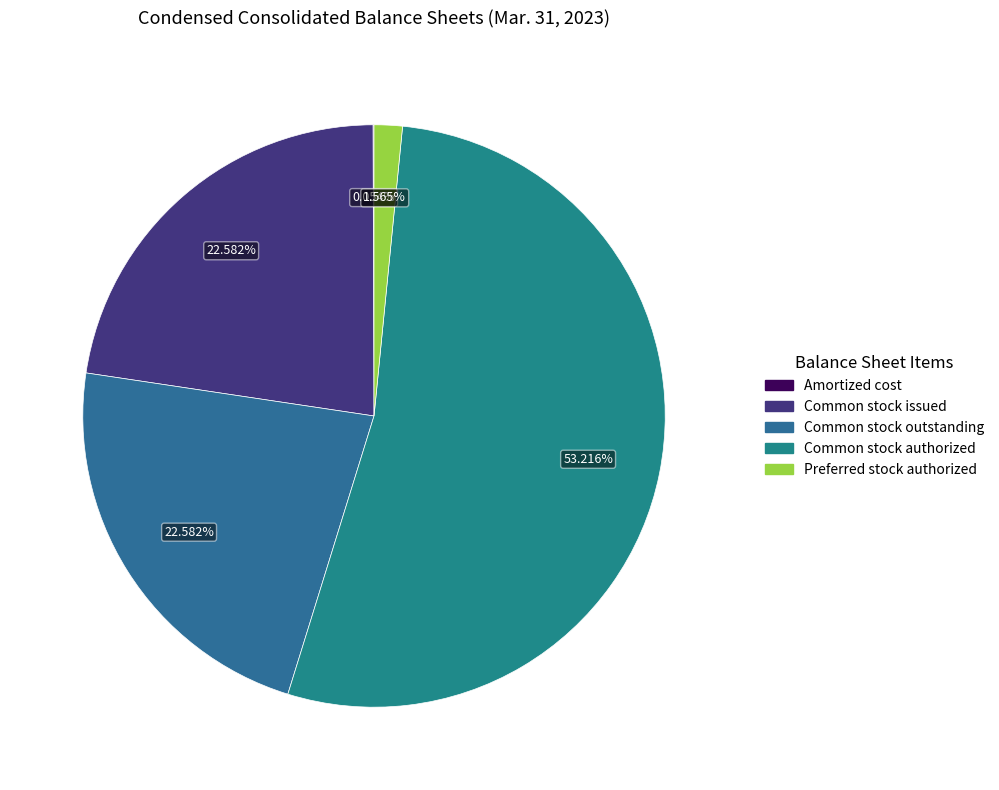

What is the smallest slice in the pie chart?

Amortized cost of short-term marketable securities